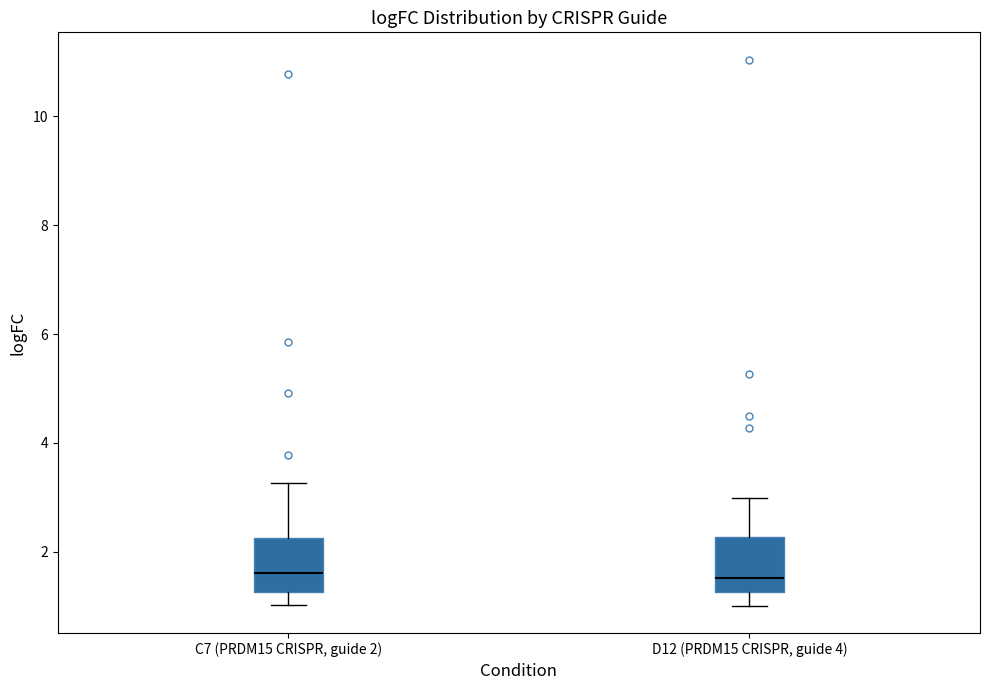

Where does the median line of the box for C7 (PRDM15 CRISPR, guide 2) sit on the y-axis? The values are not printed on the chart, so give them approximately, as read against the axis.

1.6